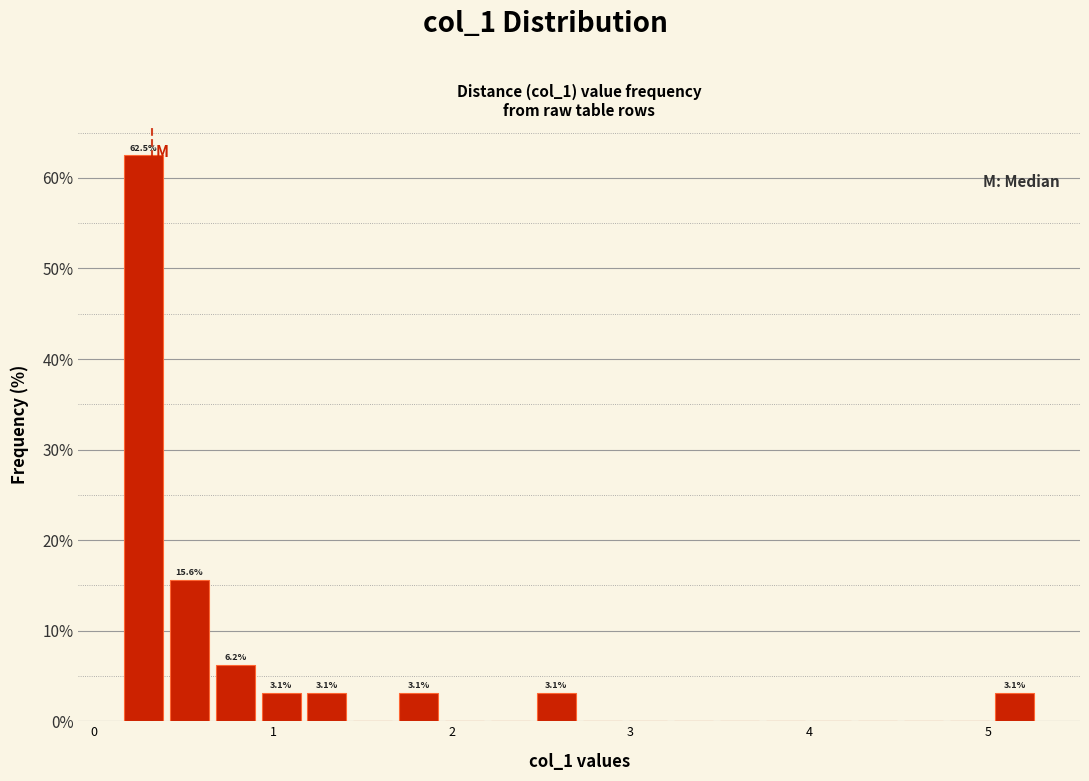

Around what value on the x-axis is the tallest bar? Give the approximate position of its centre, as read against the axis.

0.3